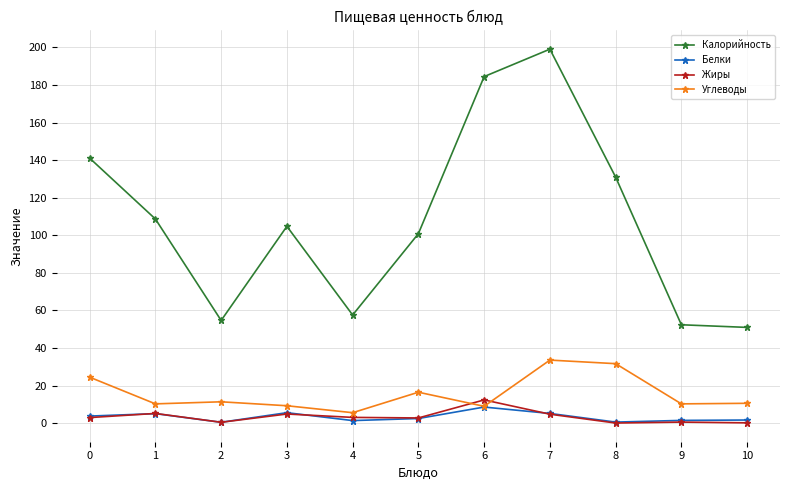

Is this an area chart (filled region under the line)?

No